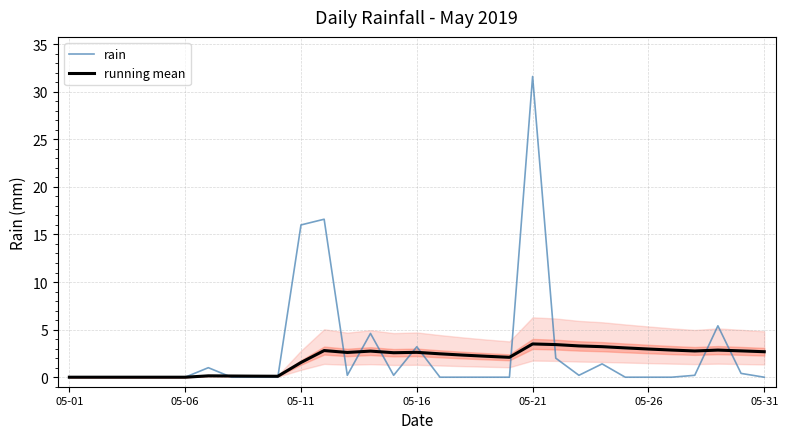

At which label is running mean closest to 1?

05-11